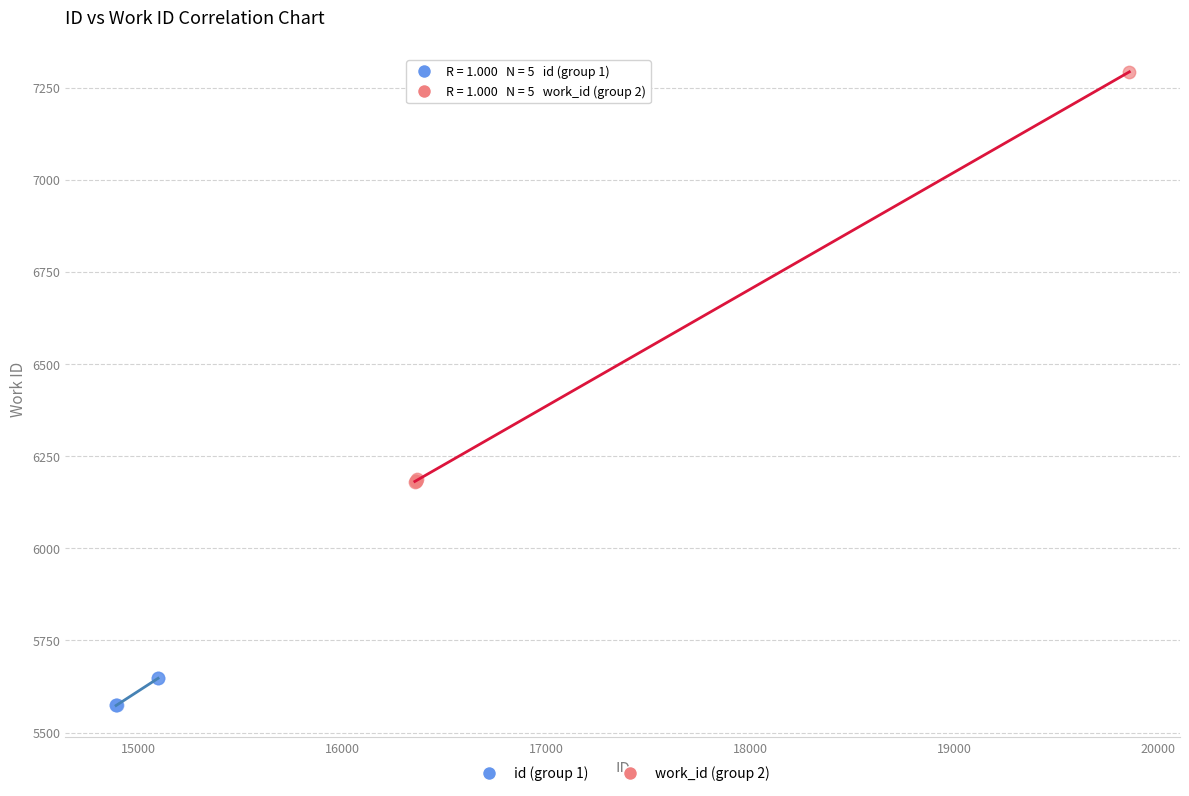

What are all the series names shown in the legend?

id (group 1), work_id (group 2)